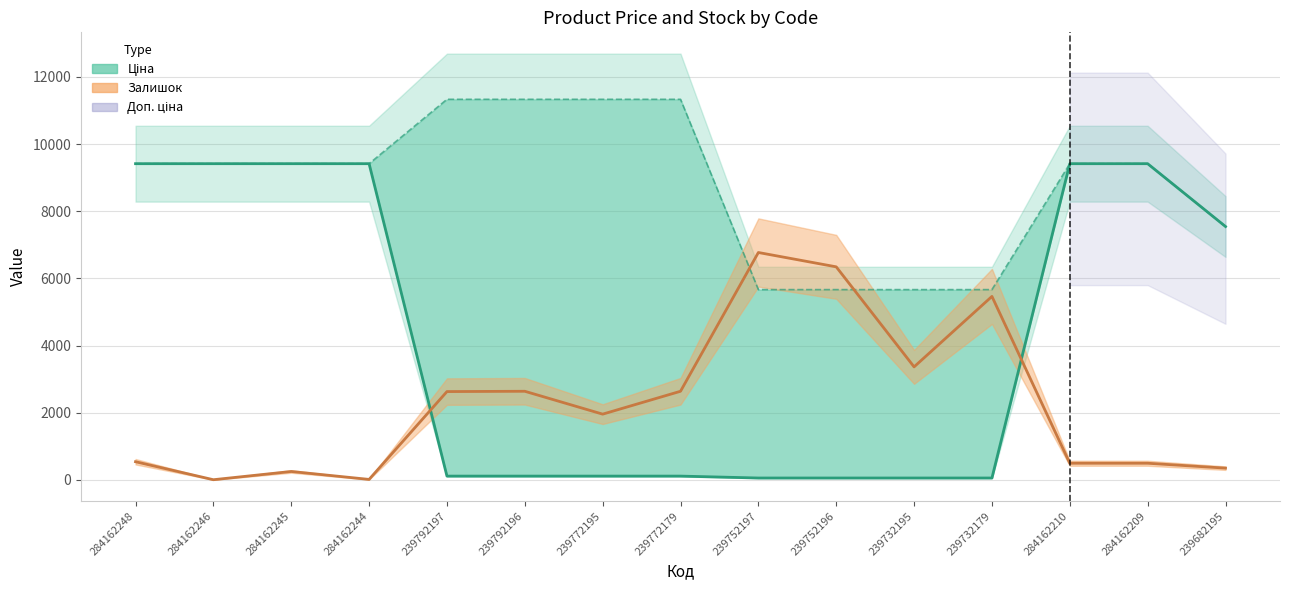

Does the chart have visible grid lines?

Yes